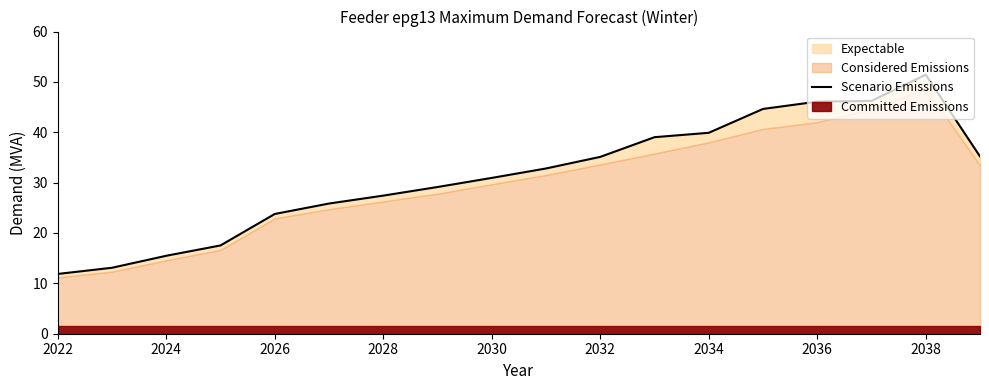

How many values are below 32?

9